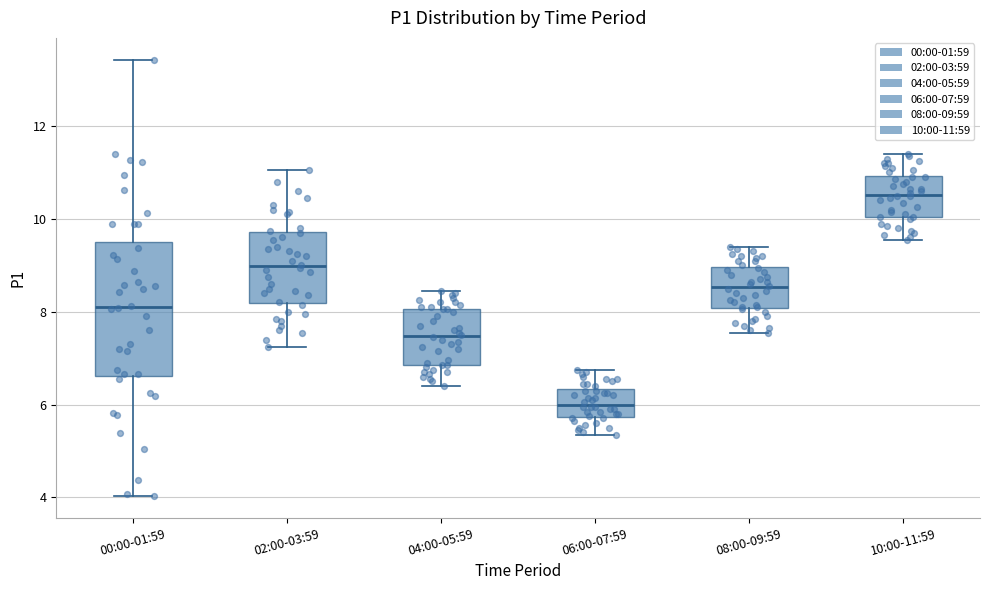

Which box is the tallest, from its lower edge to its upper edge?

00:00-01:59